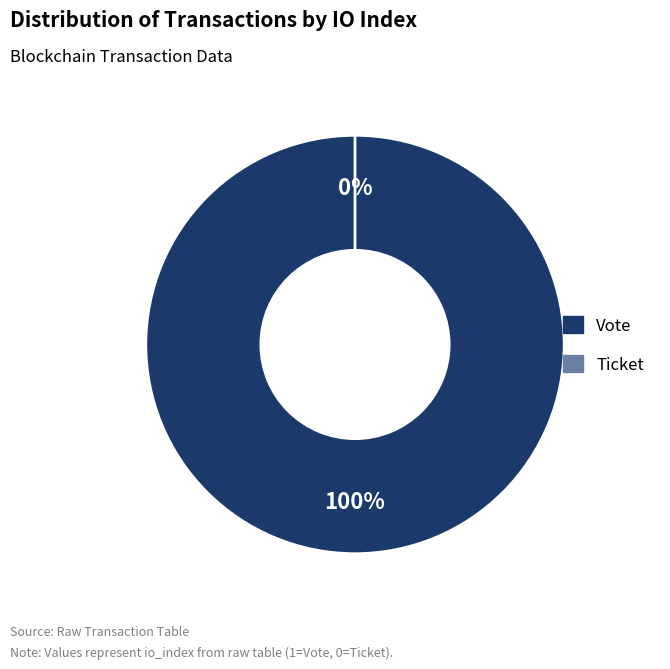

Rank the categories by value from lowest to highest.

Ticket (io_index=0), Vote (io_index=1)